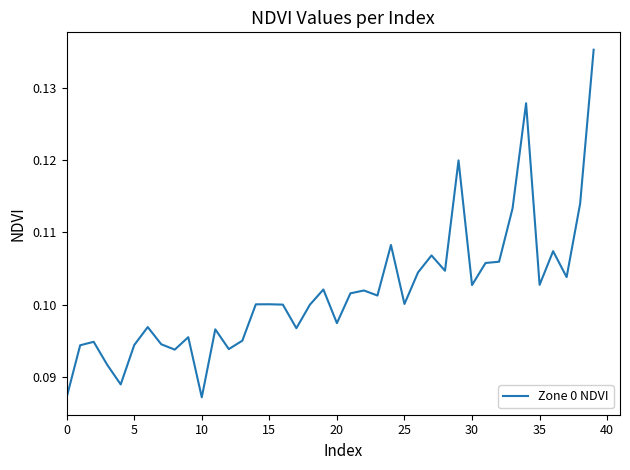

Reading left to right, list all the values displayed in this chart.

0.1	0.1	0.1	0.1	0.1	0.1	0.1	0.1	0.1	0.1	0.1	0.1	0.1	0.1	0.1	0.1	0.1	0.1	0.1	0.1	0.1	0.1	0.1	0.1	0.1	0.1	0.1	0.1	0.1	0.1	0.1	0.1	0.1	0.1	0.1	0.1	0.1	0.1	0.1	0.1